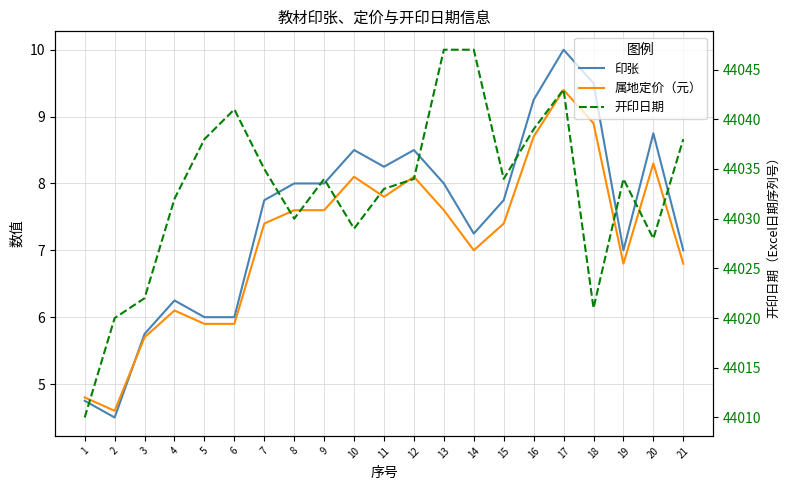

At which category is the sum across all series the highest?

13